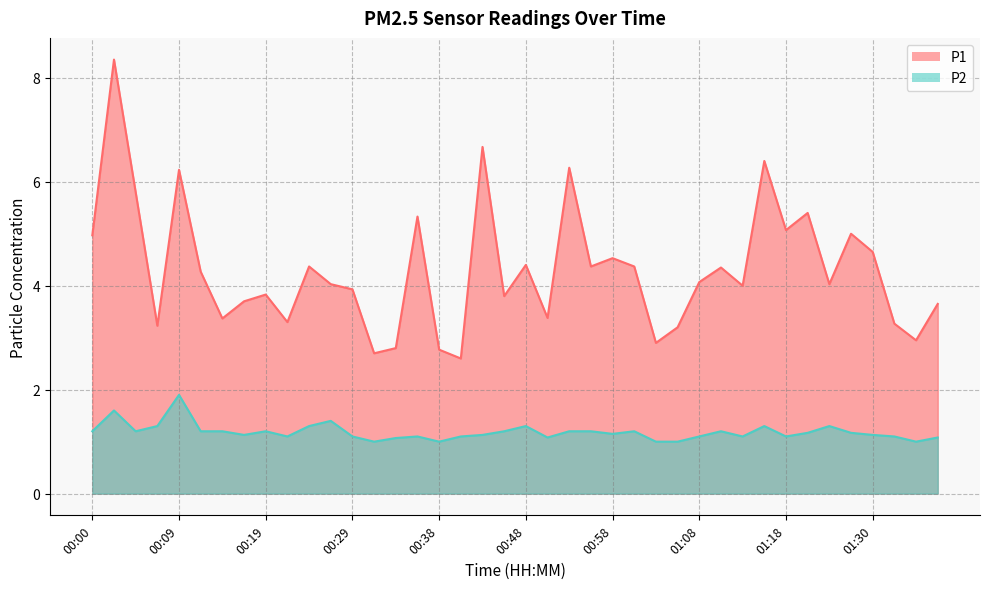

What is the sum of the P1 values at 01:05 and 00:48?

7.6